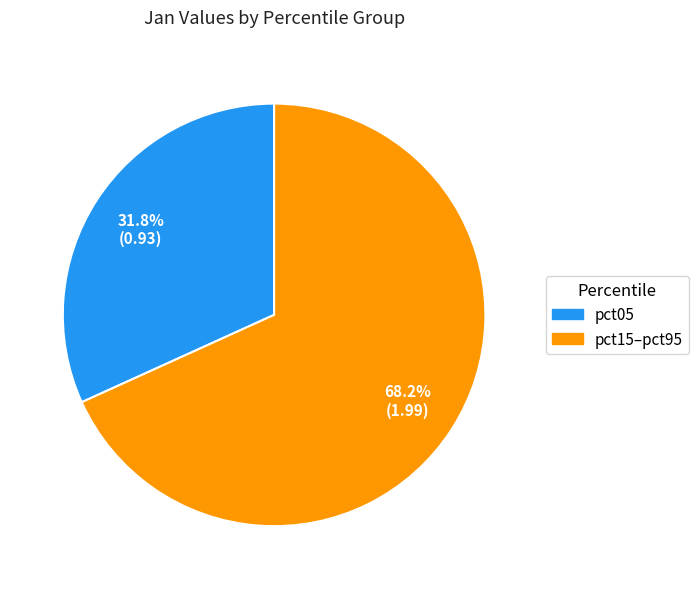

Is there a majority slice in this chart?

Yes